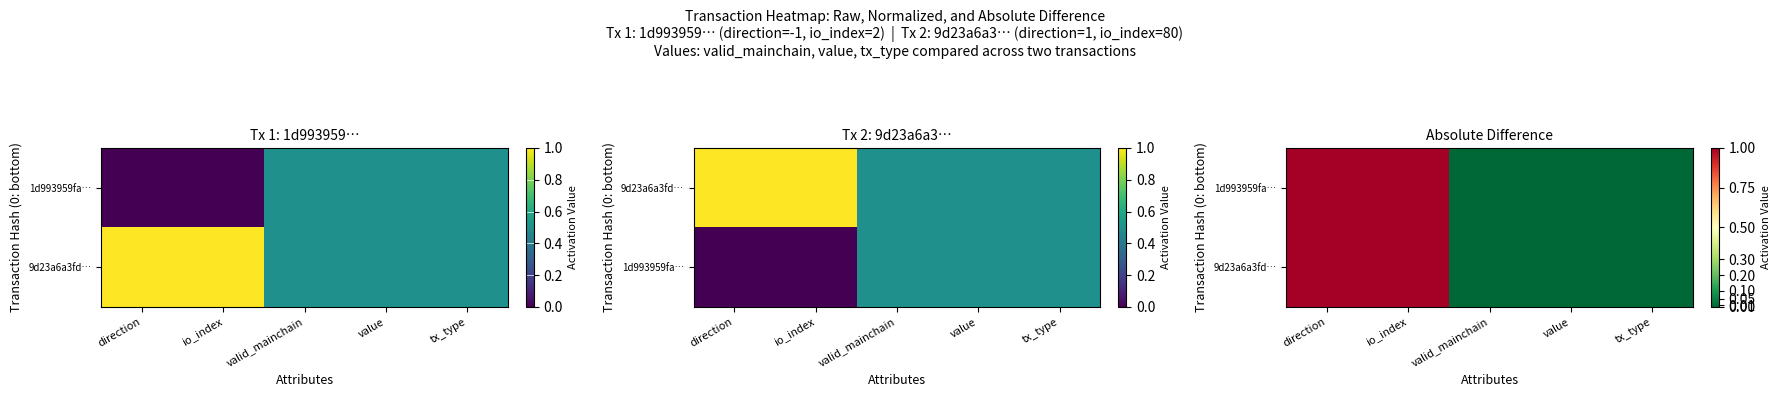

Between direction and value, which is larger?

direction